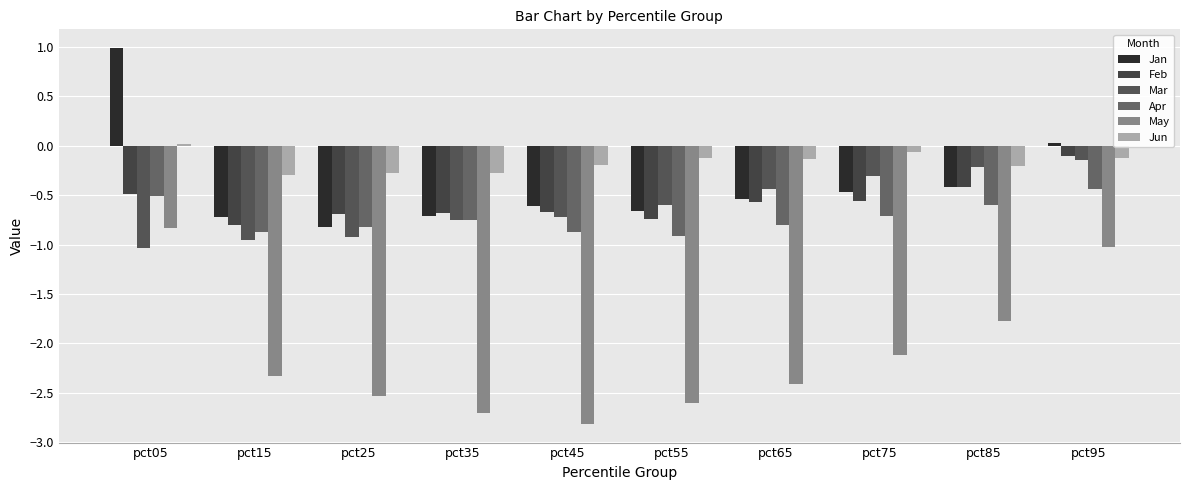

Which series has the widest spread of values?

May